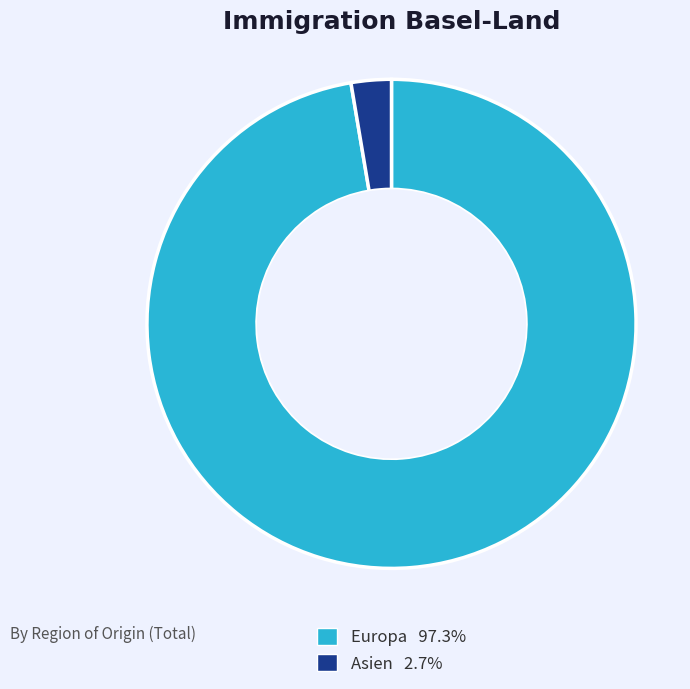

Count the number of slices in the pie.

2